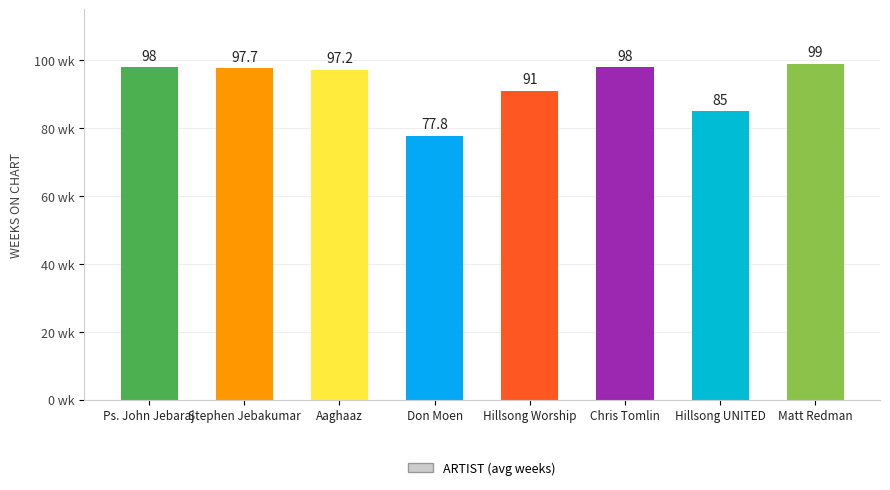

What is the difference between the maximum and minimum values?

21.2